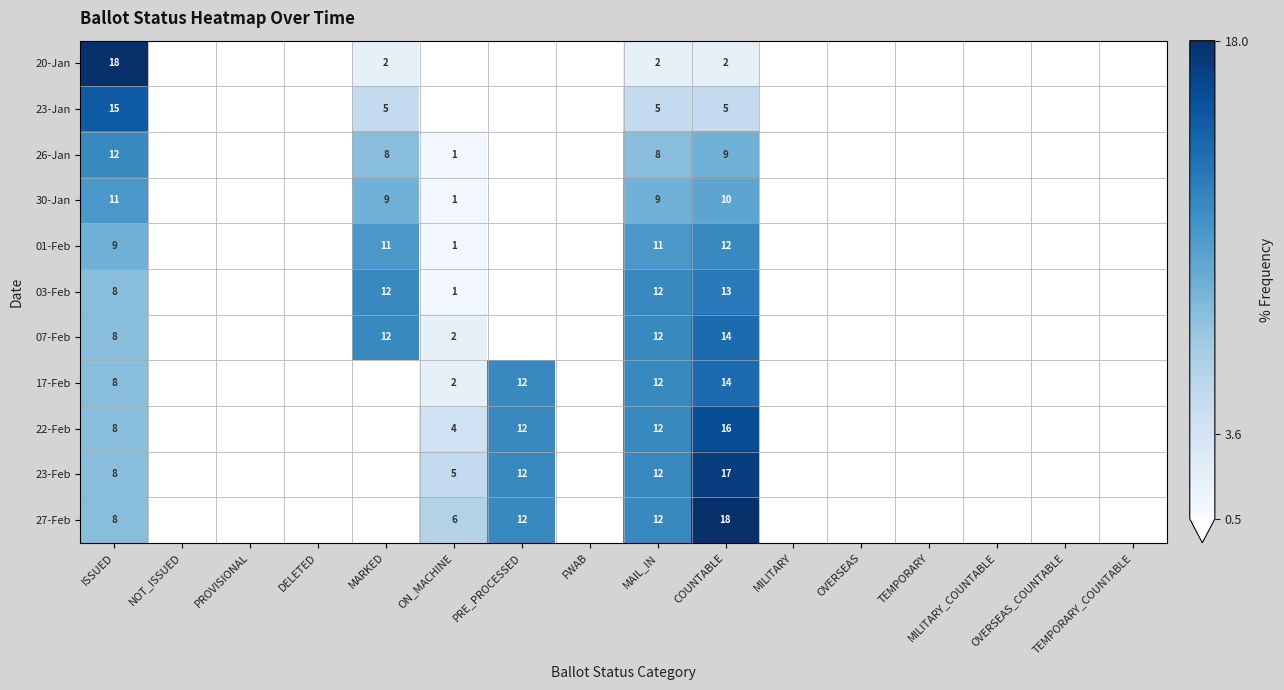

What is the greatest value displayed?

18